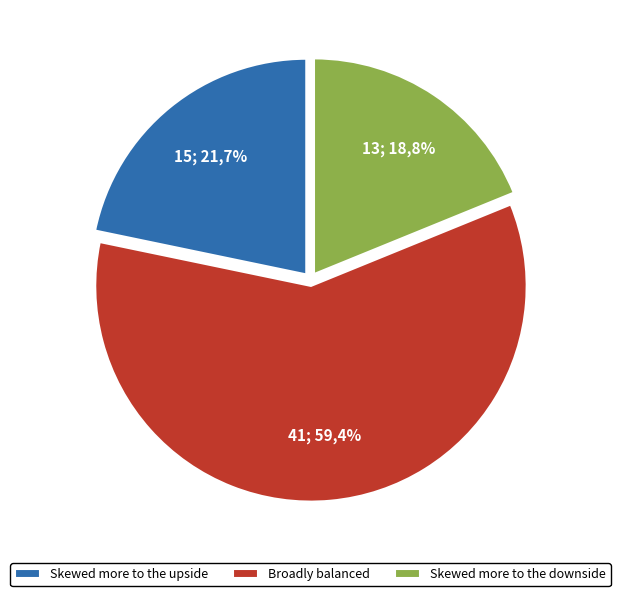

Combined, do Skewed more to the upside and Skewed more to the downside account for over 50%?

No